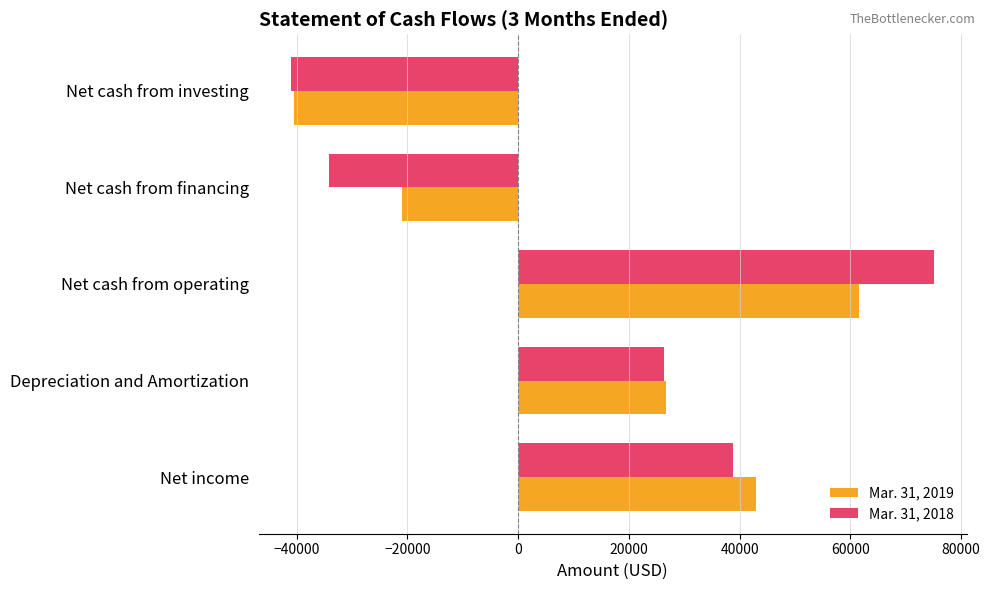

What is the average value of the Mar. 31, 2018 series?

13025